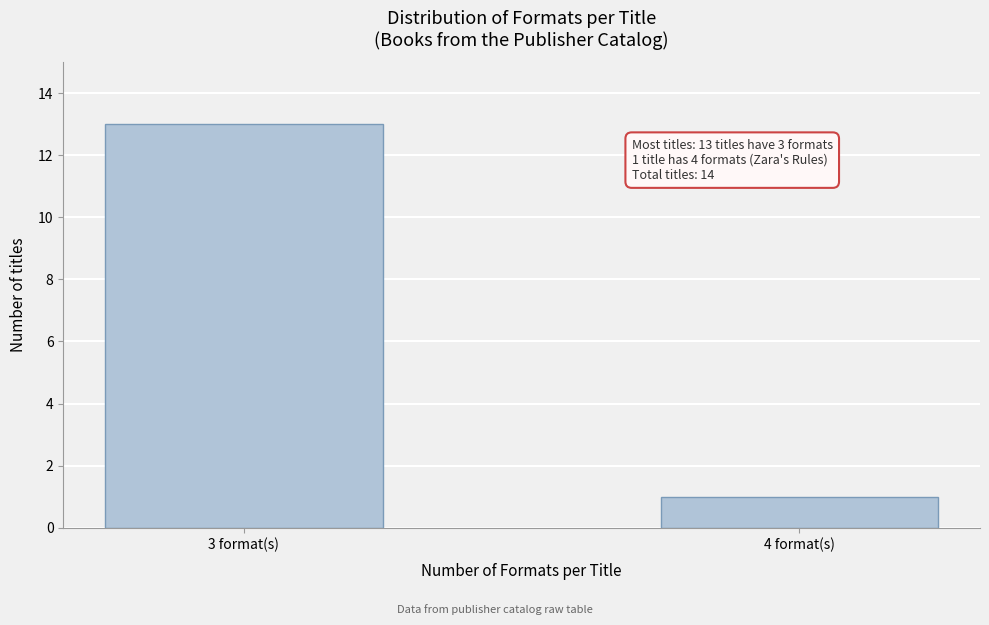

Reading left to right, transcribe all the data shown in this chart.

3 format(s)=13	4 format(s)=1